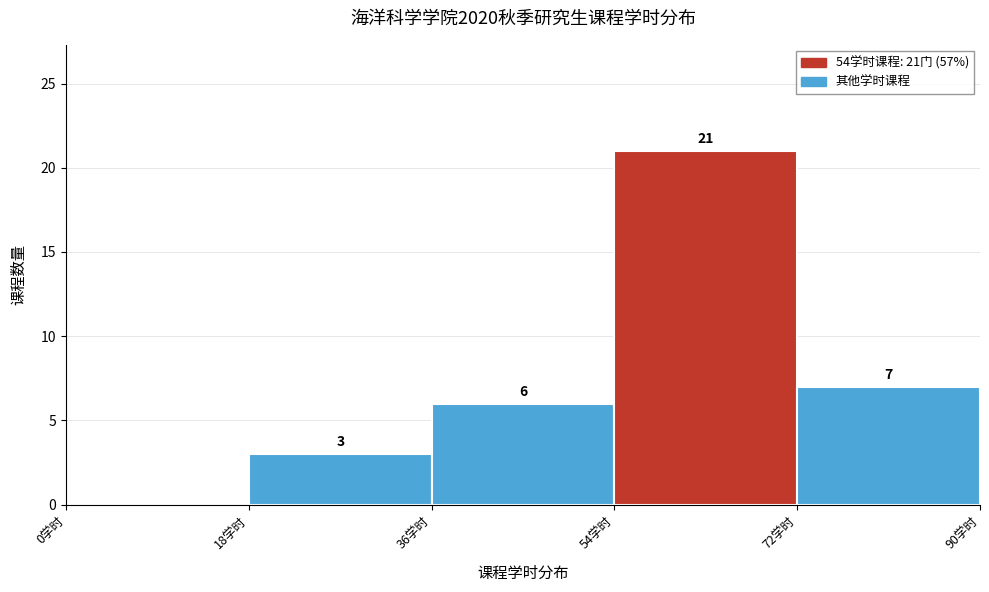

Over which range of the x-axis is the bar tallest?

54 to 72